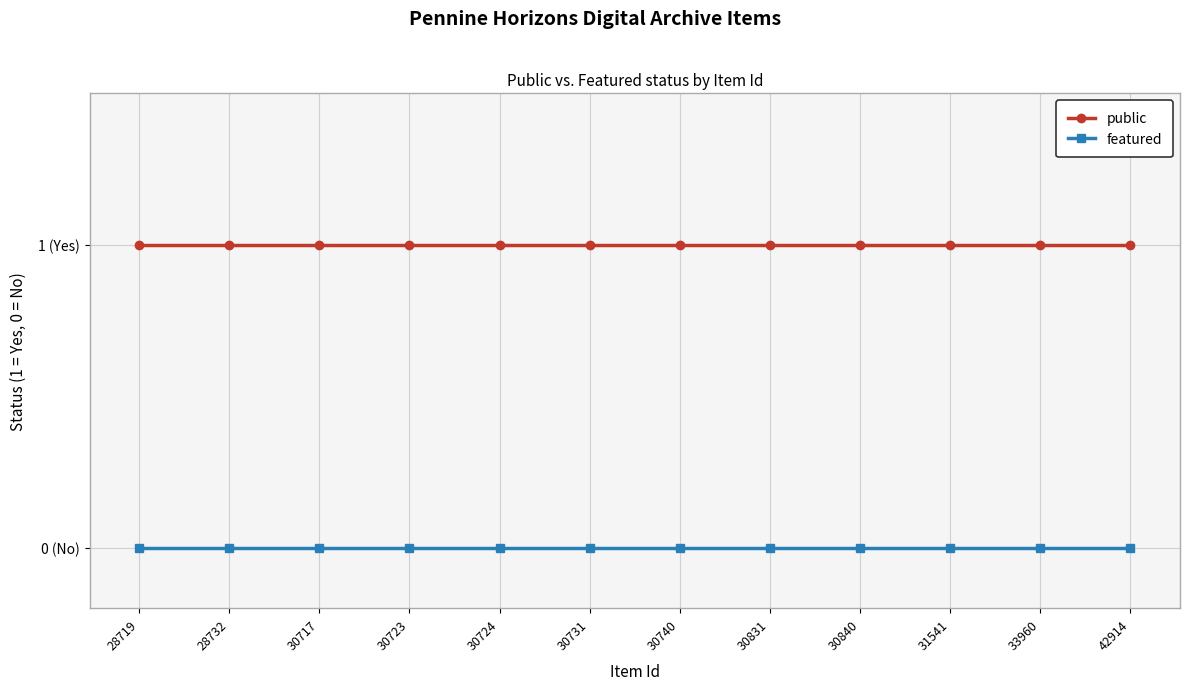

What is the value of the public point at the 10th from the left?

1